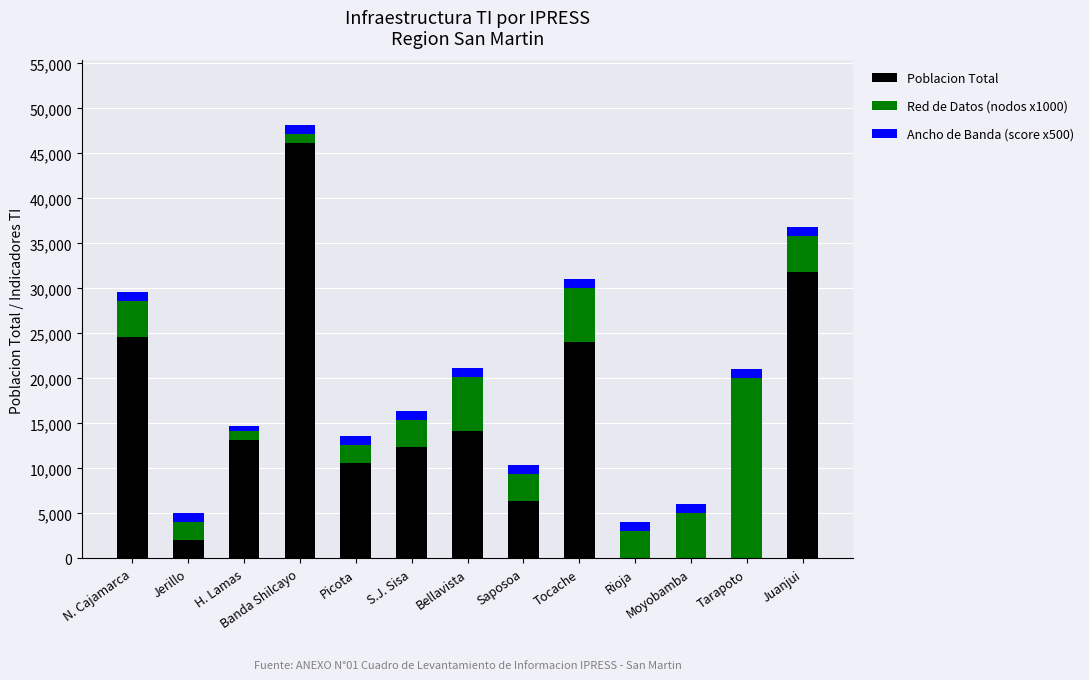

At which category is the sum across all series the highest?

Banda Shilcayo